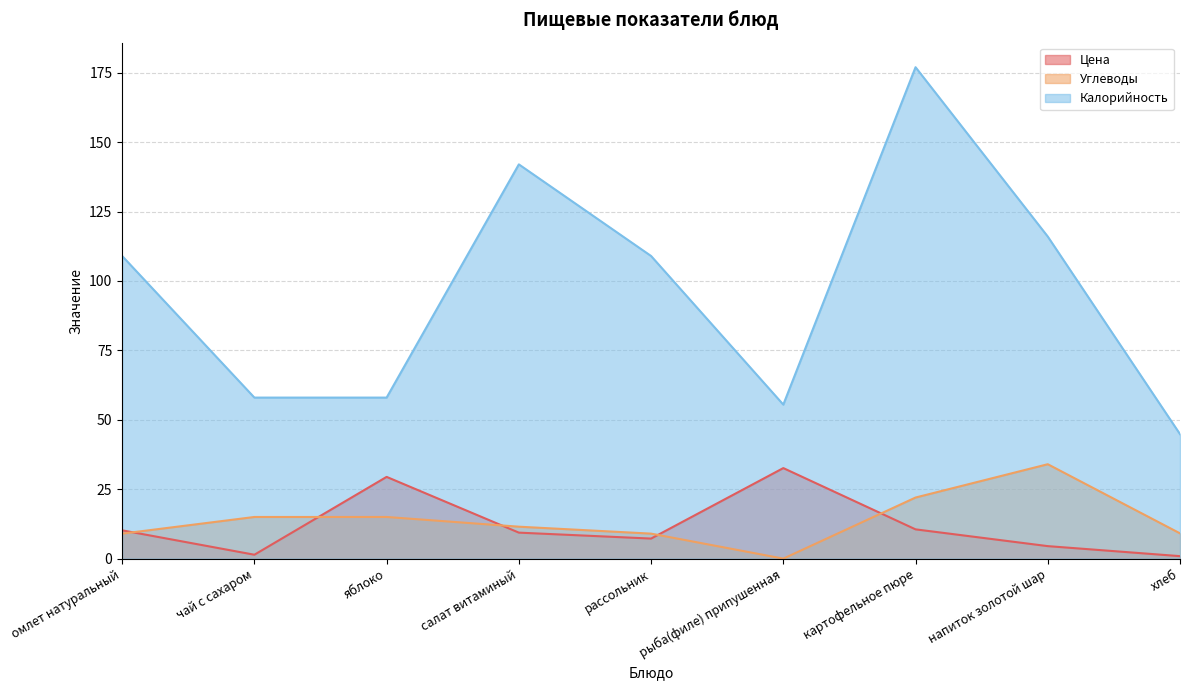

Reading right to left, extract all data points from this chart.

Цена: 0.9	4.5	10.5	32.6	7.2	9.4	29.4	1.4	10.2
Углеводы: 9.1	34.0	22.0	0.0	9.0	11.5	15.0	15.0	9.0
Калорийность: 44.8	116.0	177.0	55.5	109.0	142.0	58.0	58.0	109.0